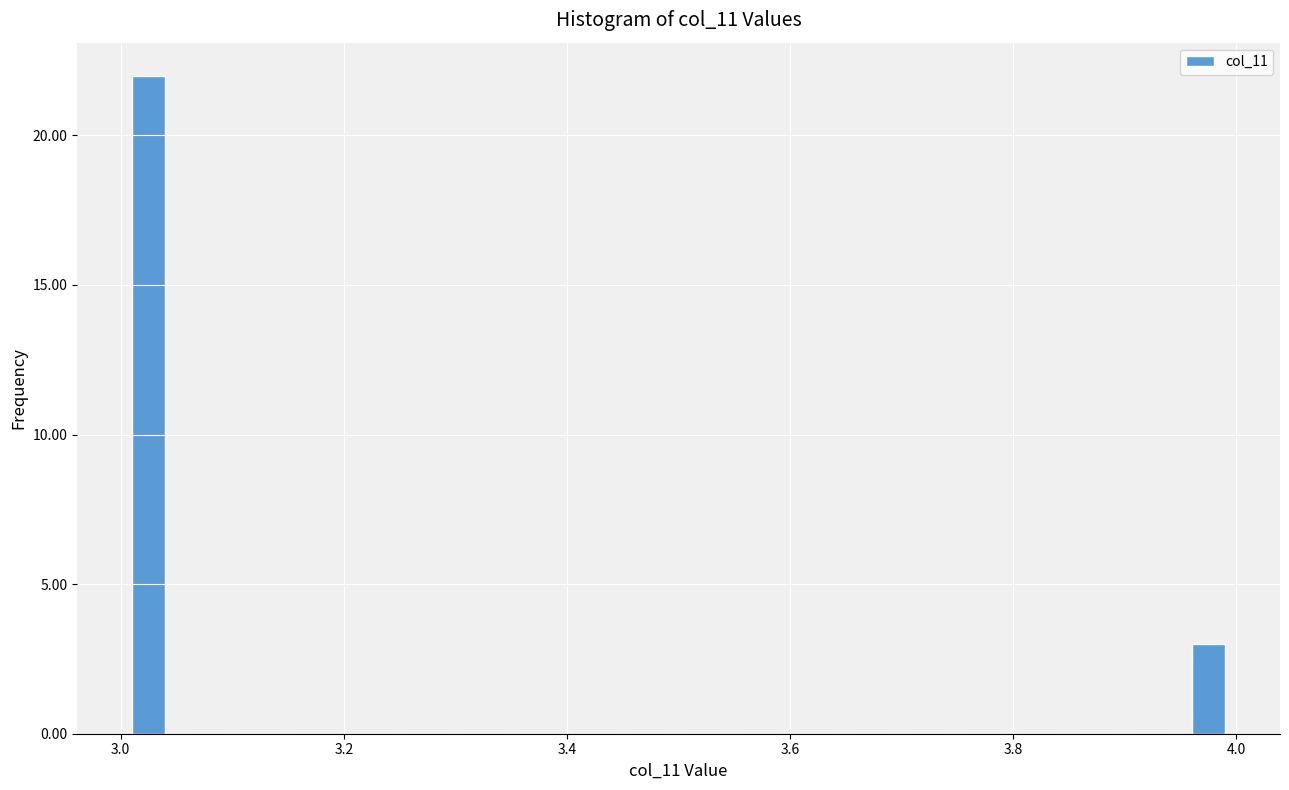

Read against the x-axis, roughly where is the centre of the tallest bar?

3.02